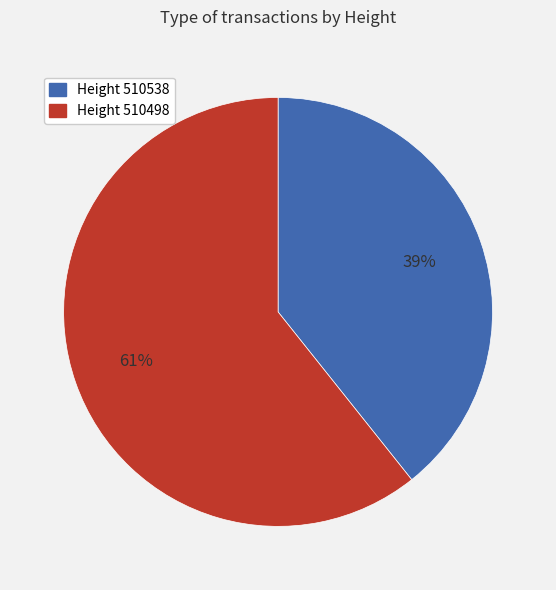

How many segments does this pie chart have?

2